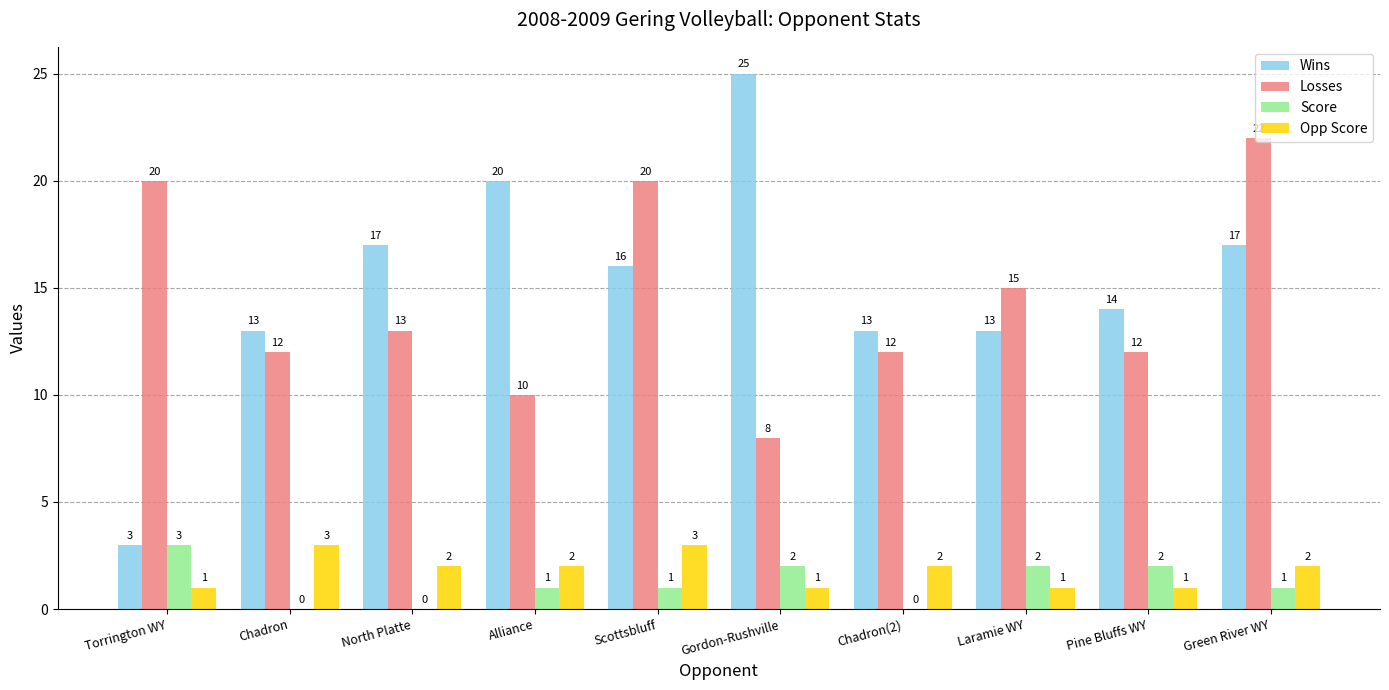

What are all the series names shown in the legend?

Wins, Losses, Score, Opp Score